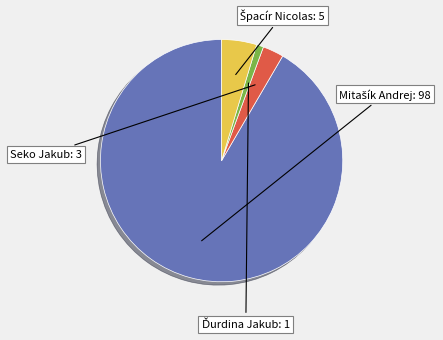

Rank the categories by value from highest to lowest.

Mitašík Andrej, Špacír Nicolas, Seko Jakub, Ďurdina Jakub